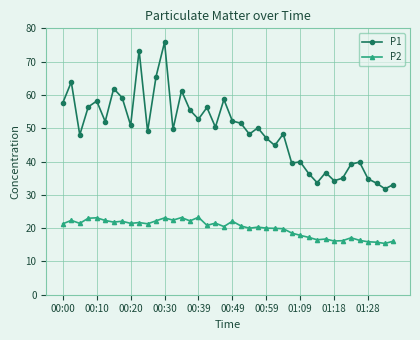

Which series has the largest total across all categories?

P1